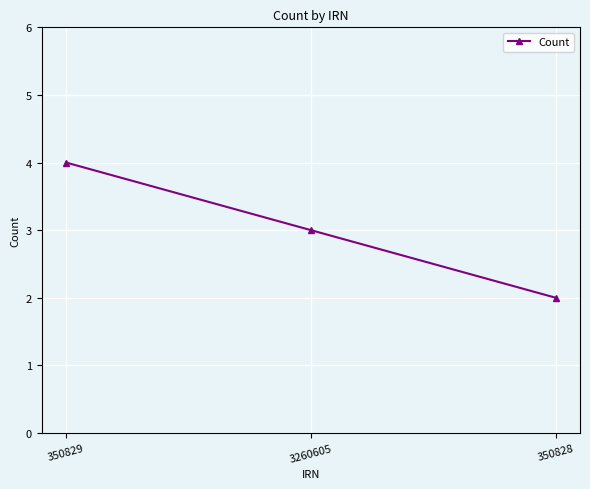

What is the ratio of the value at 350828 to the value at 3260605?

0.7